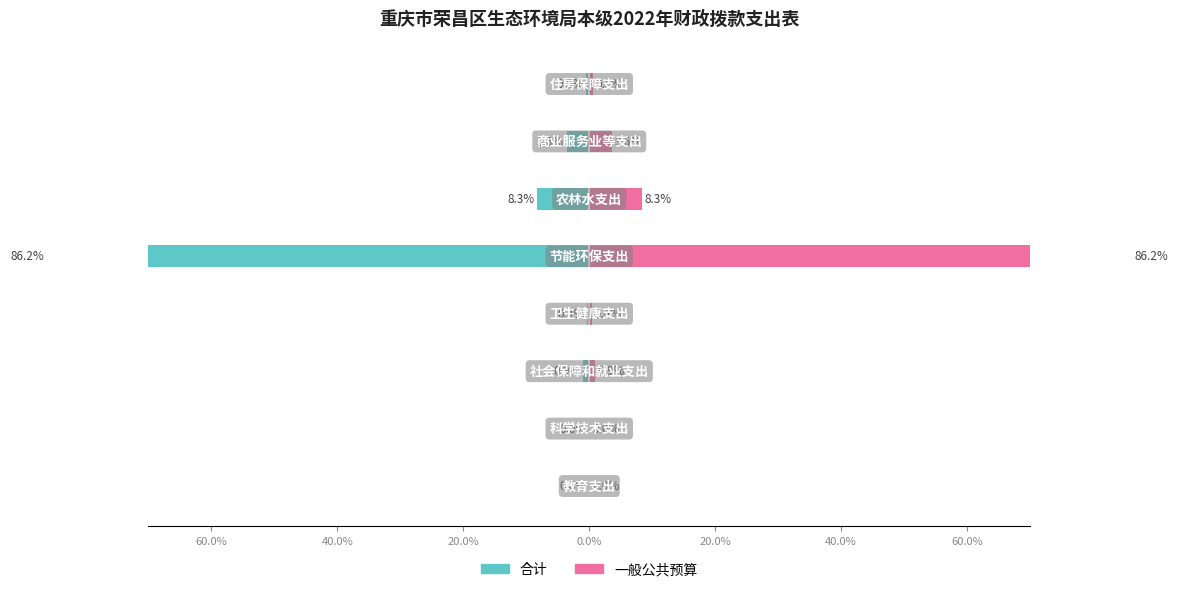

Which series has the largest total across all categories?

一般公共预算